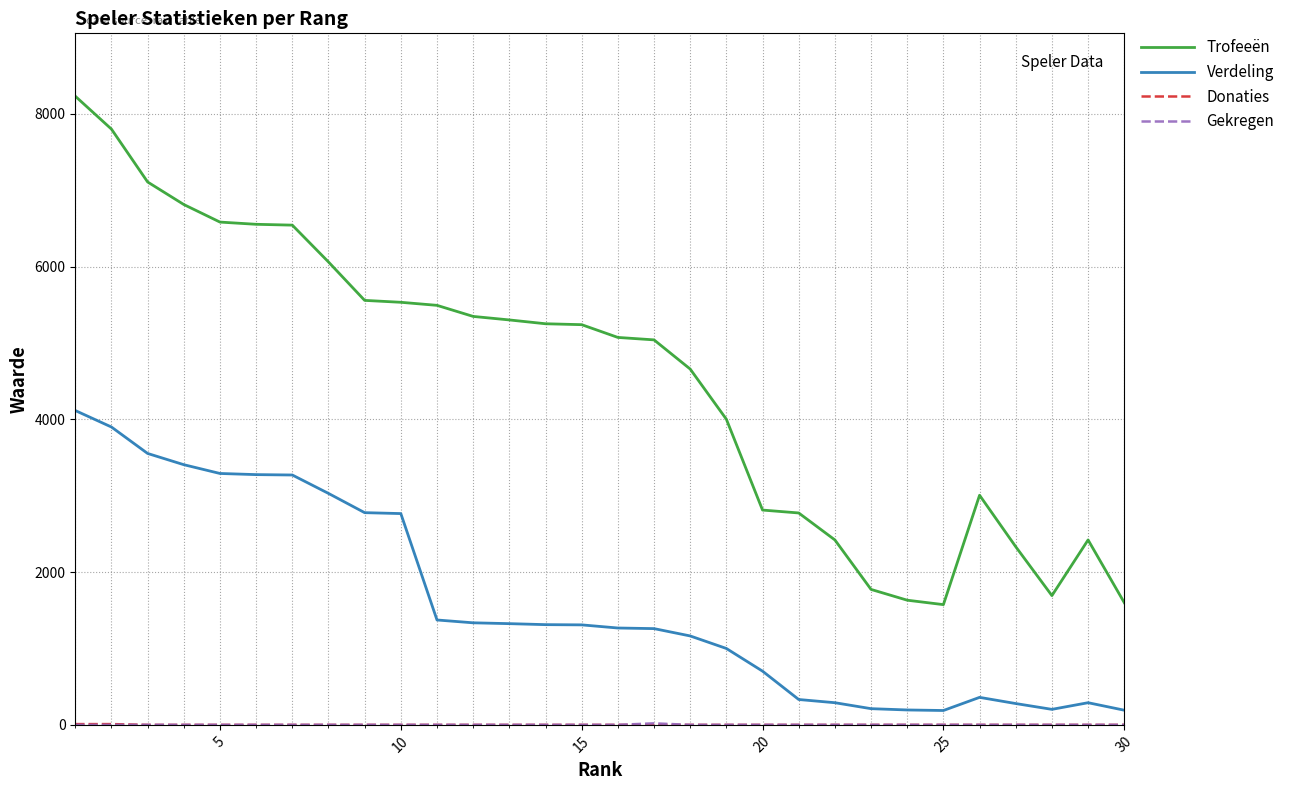

True or false: Trofeeën and Verdeling intersect in this chart.

False